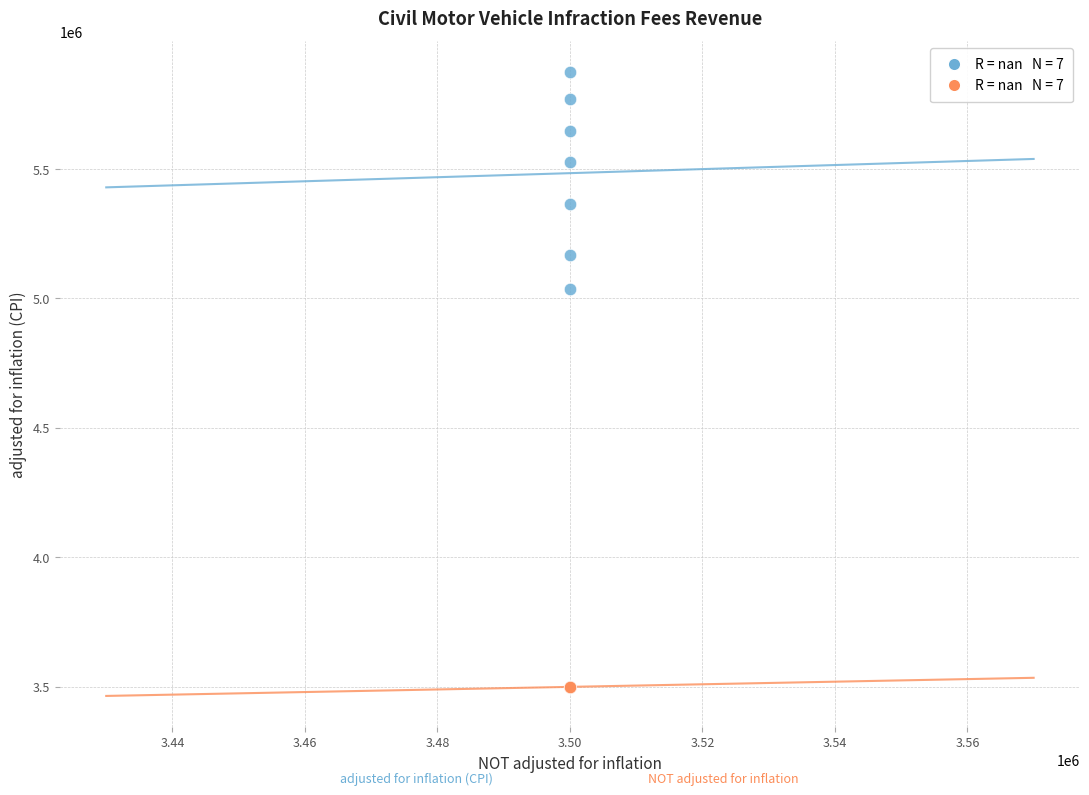

Across all series, what Y value is closest to 4686628?

5037488